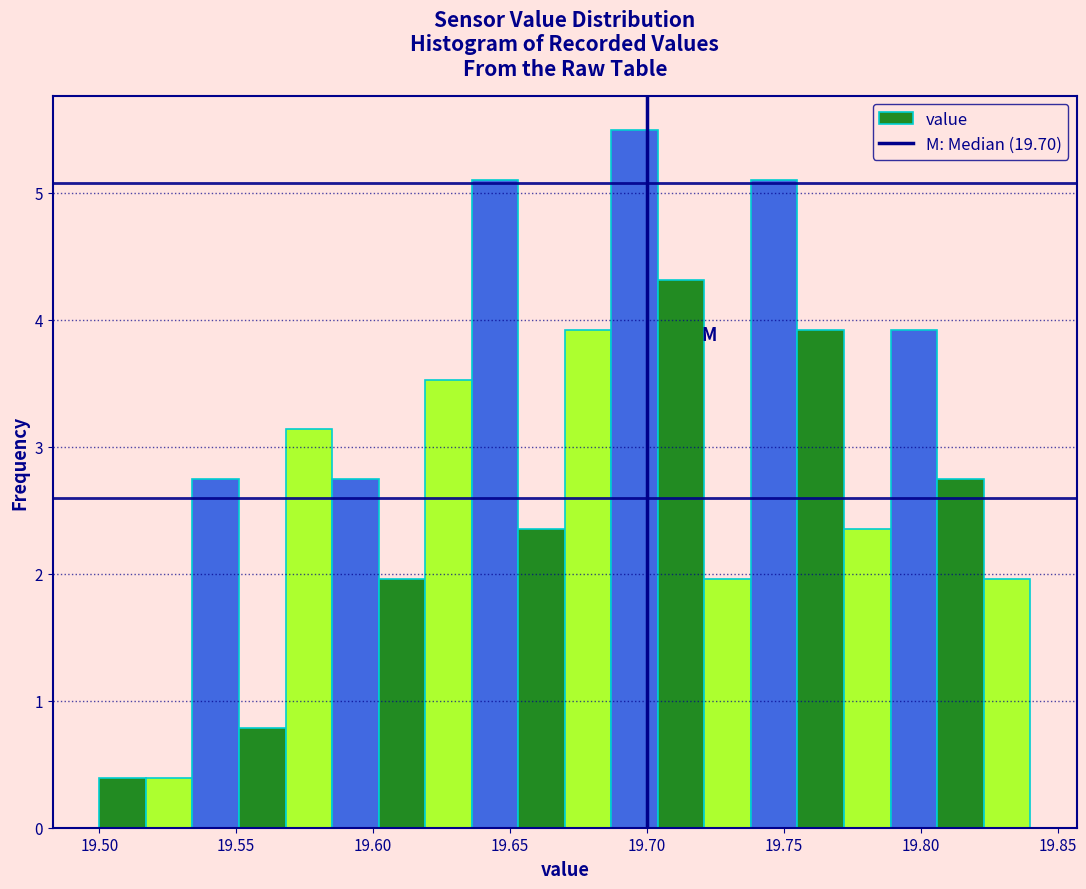

Read against the x-axis, roughly where is the centre of the tallest bar?

19.695